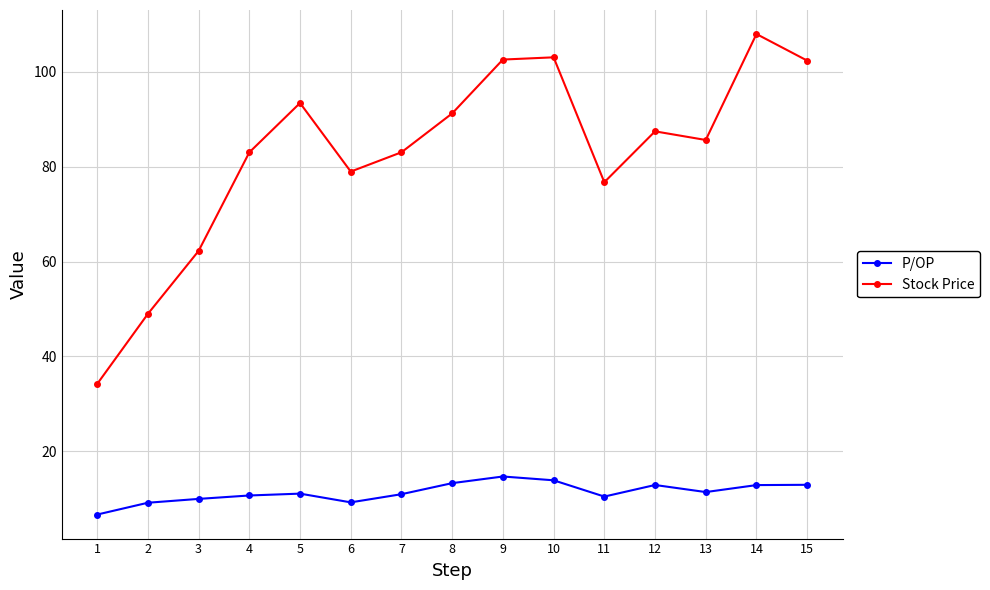

Is this an area chart (filled region under the line)?

No